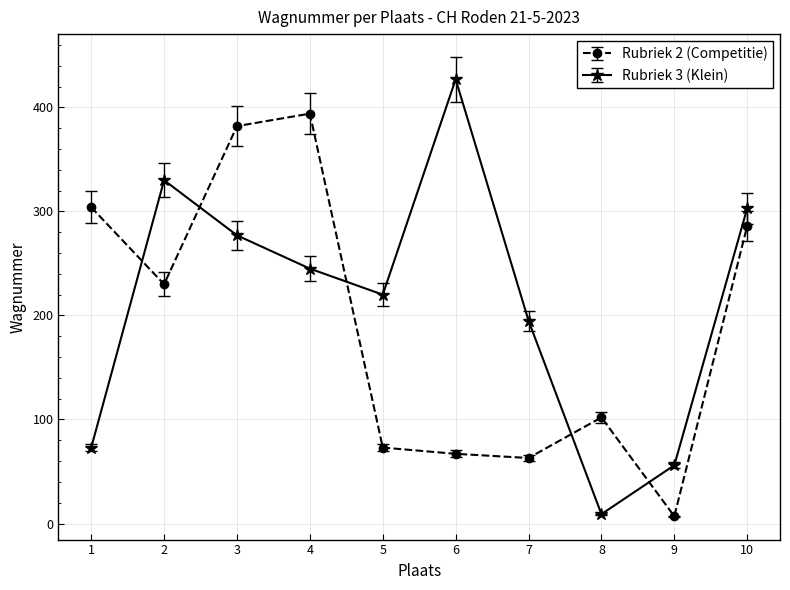

At which category is the sum across all series the highest?

3